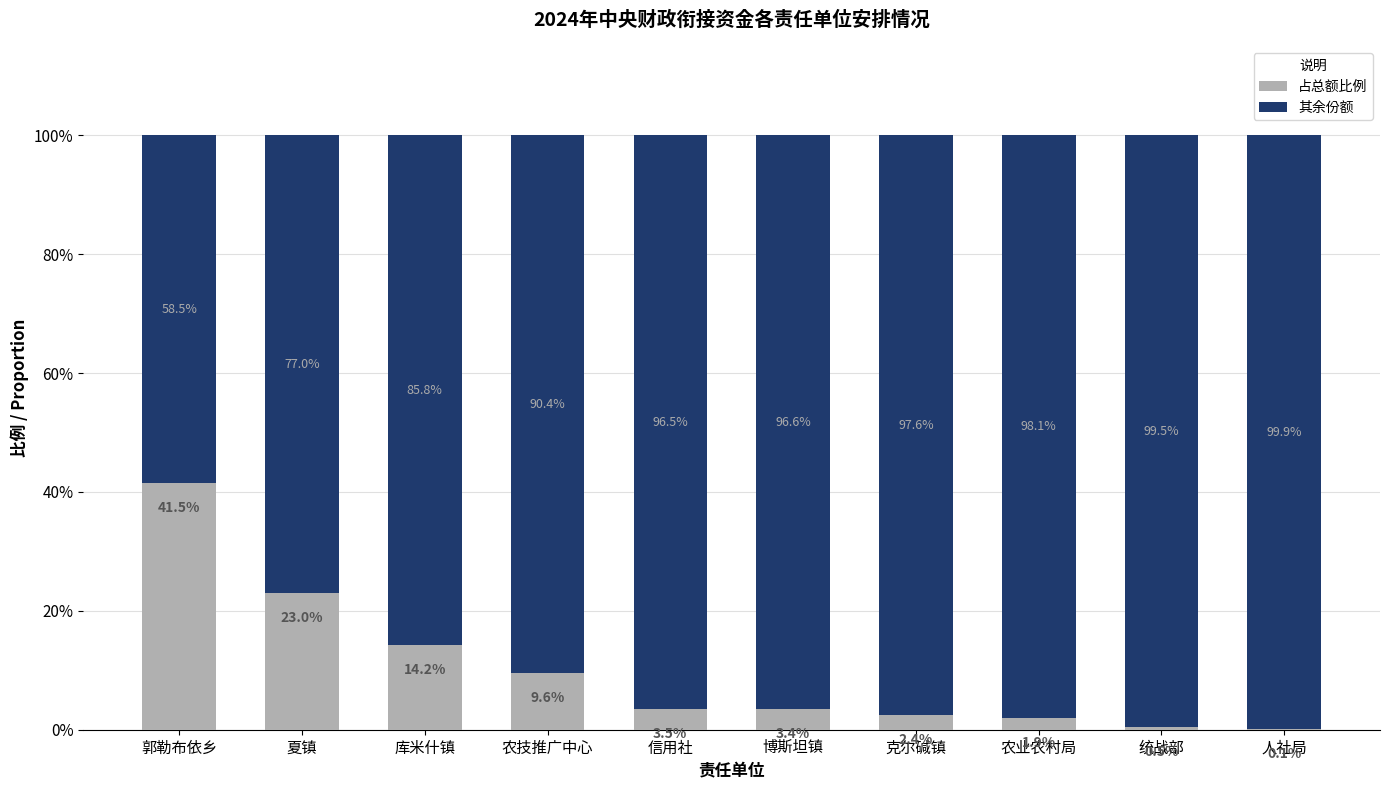

Is it true that 占总额比例 equals 3.6 at 库米什镇?

False